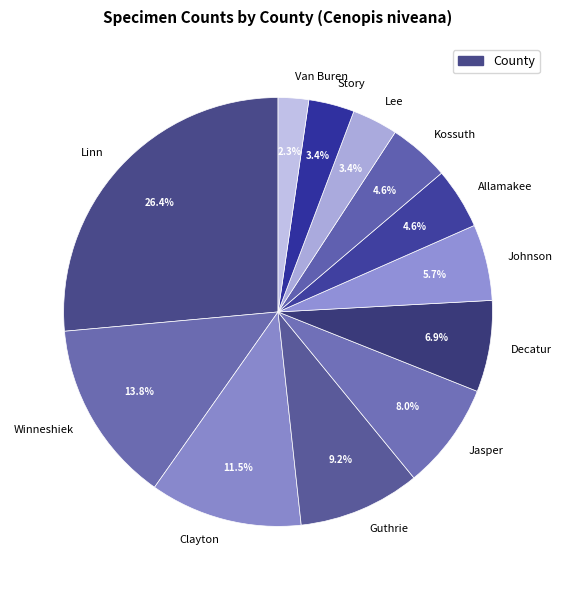

Does Linn represent more than half of the total?

No